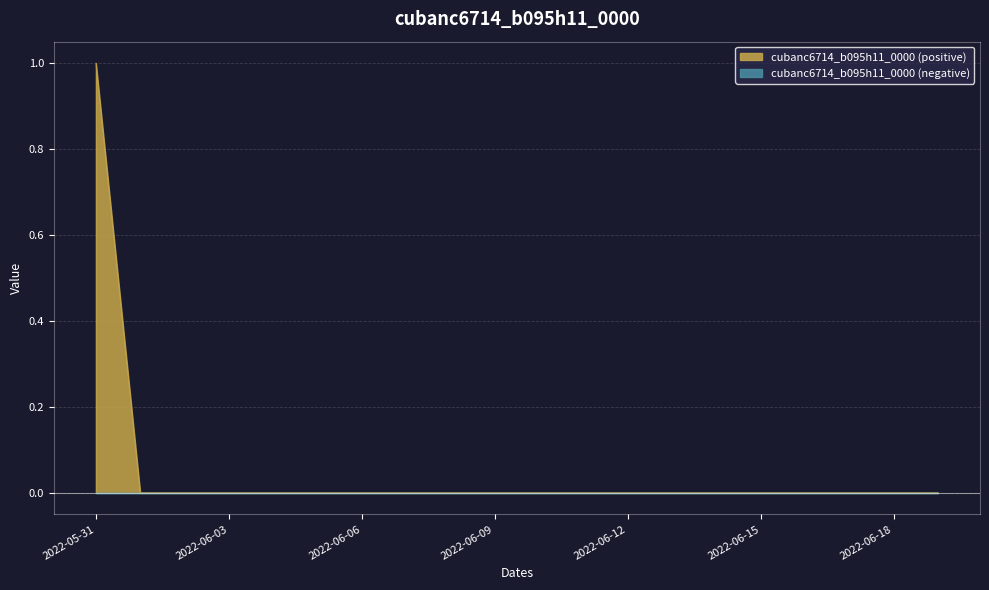

Reading right to left, extract all data points from this chart.

0	0	0	0	0	0	0	0	0	0	0	0	0	0	0	0	0	0	0	1